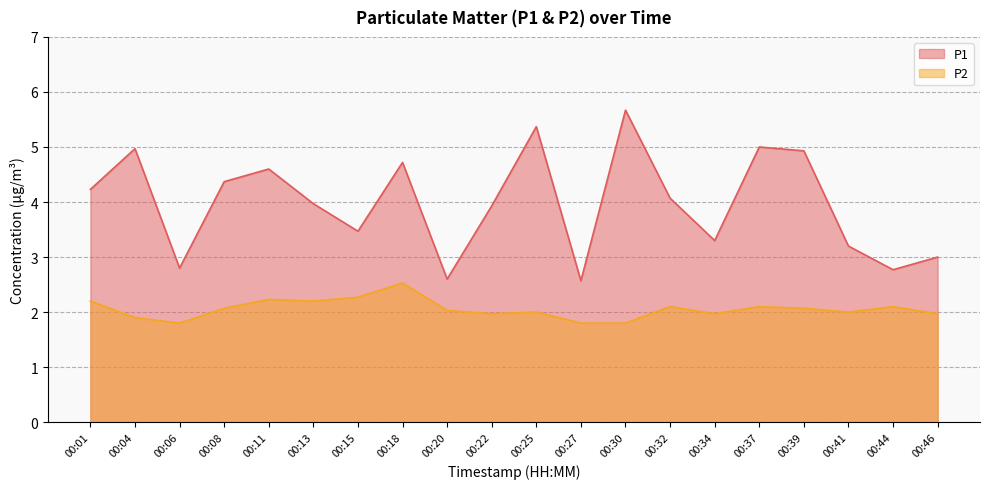

What is the value of the P2 point at the 3rd from the left?

1.8